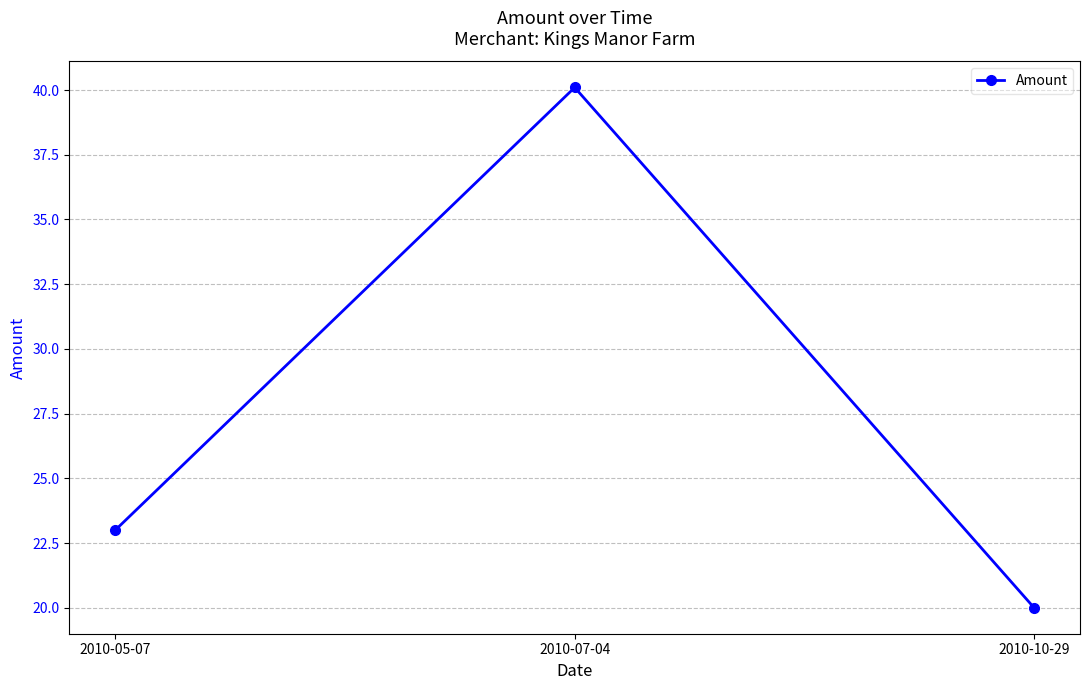

How many categories are shown in the chart?

3